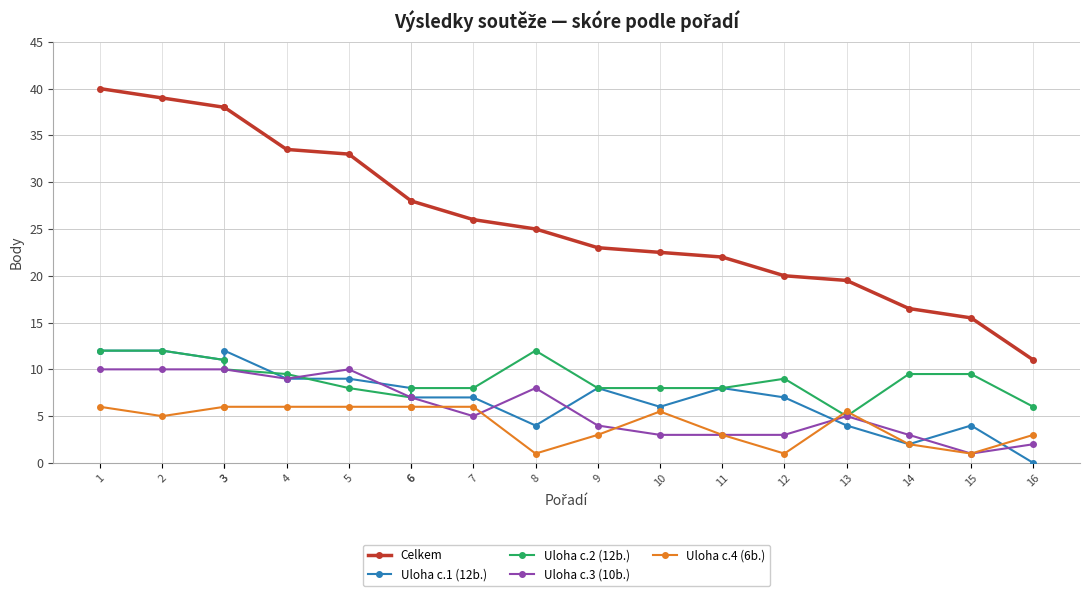

Which series has the largest total across all categories?

Celkem